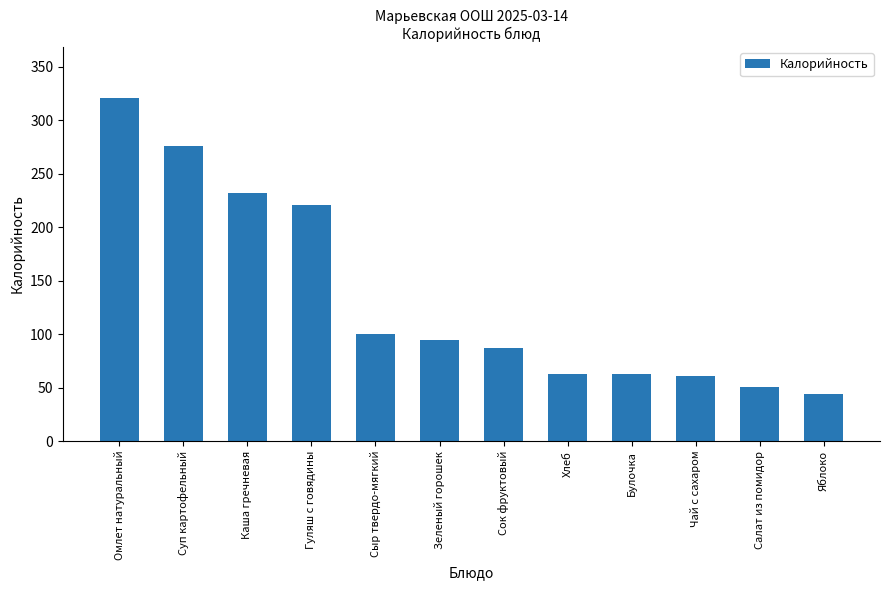

Read the value at Яблоко.

44.4